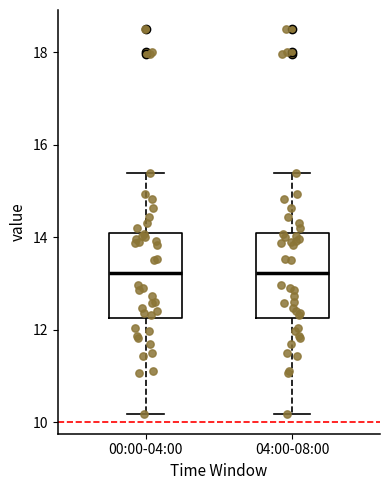

Reading left to right, transcribe this box plot: for each box, give where its median line is, the range the box spans, and where its two whiskers end, as read against the y-axis. The values are not printed on the chart, so give them approximately, as read against the axis.

00:00-04:00: median 13.2, box 12.2 to 14.2, whiskers 10.2 to 15.4
04:00-08:00: median 13.2, box 12.2 to 14.2, whiskers 10.2 to 15.4